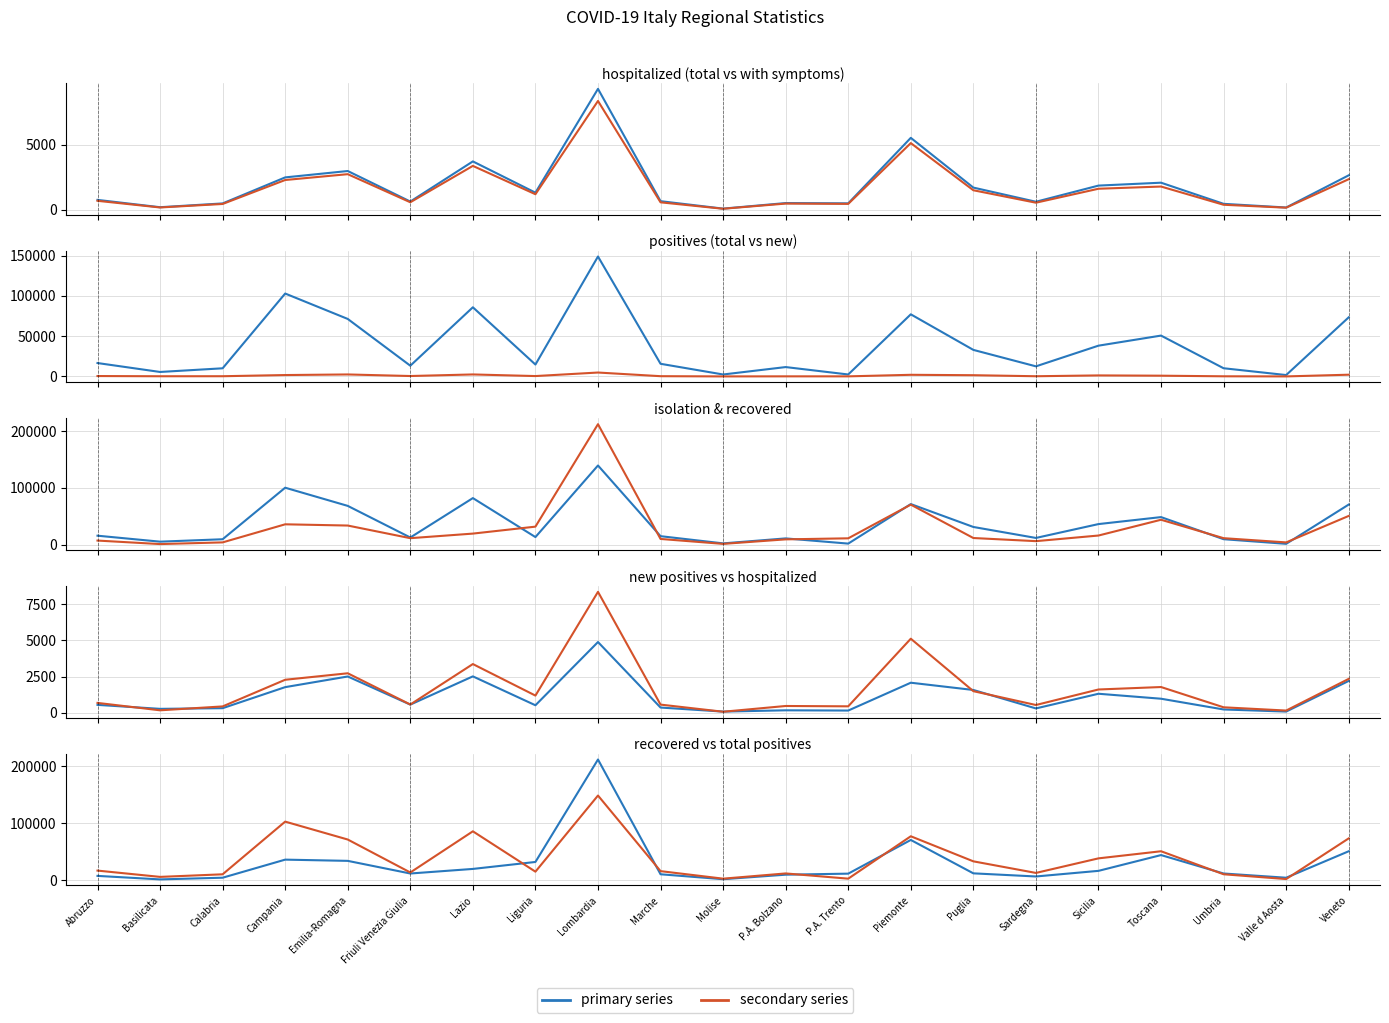

What is the total value across all series at Campania?

245697